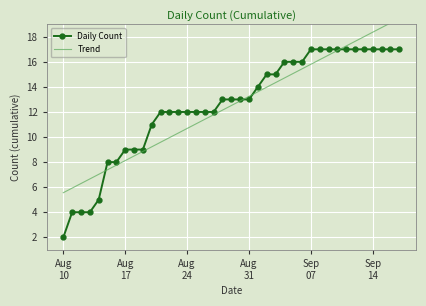

How many lines are shown in the chart?

2